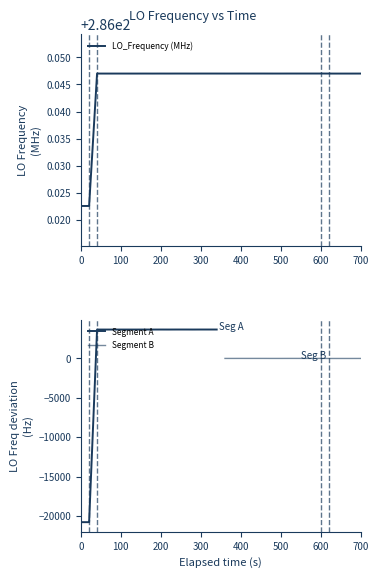

The chart shows a value of 109.9 at 35. True or false?

False